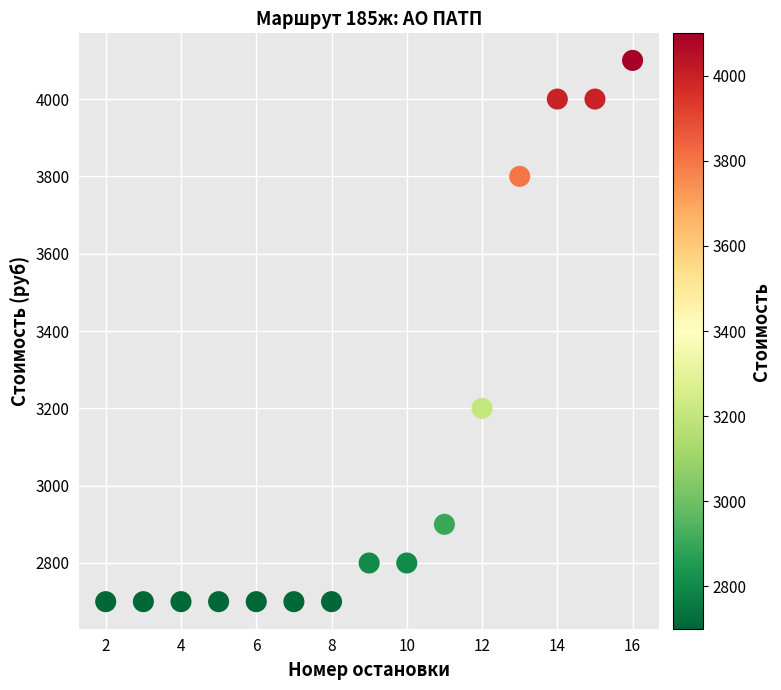

What is the range of Y values (max minus min)?

1400